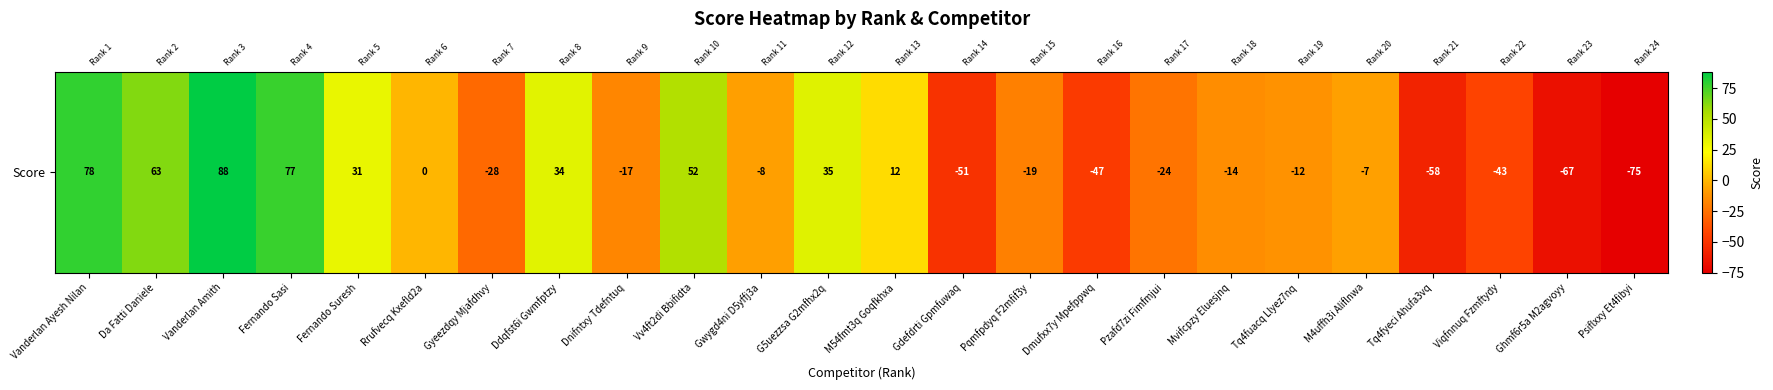

Between Vanderlan Amith and Vanderlan Ayesh Nilan, which is larger?

Vanderlan Amith